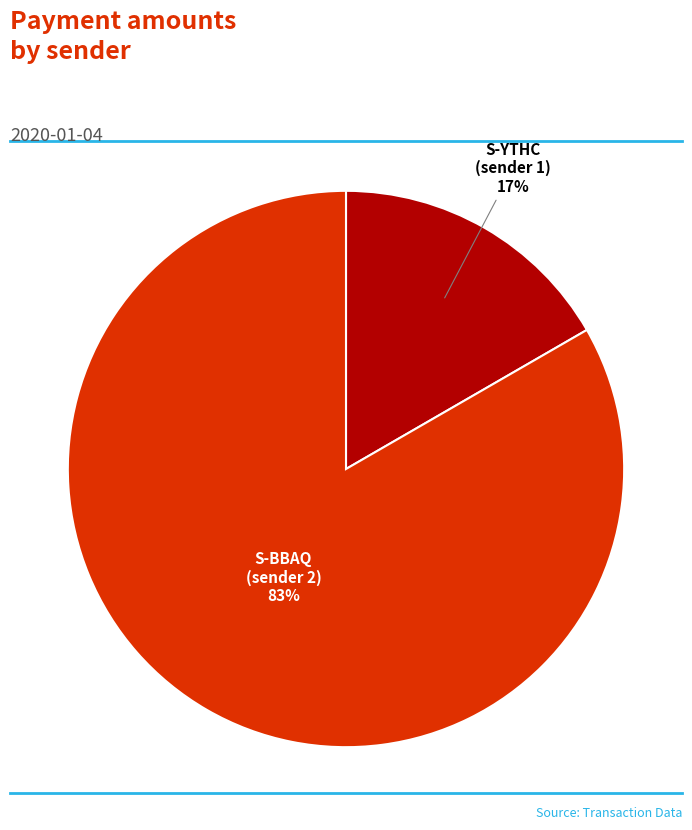

To the nearest percent, what is the average slice percentage?

50%